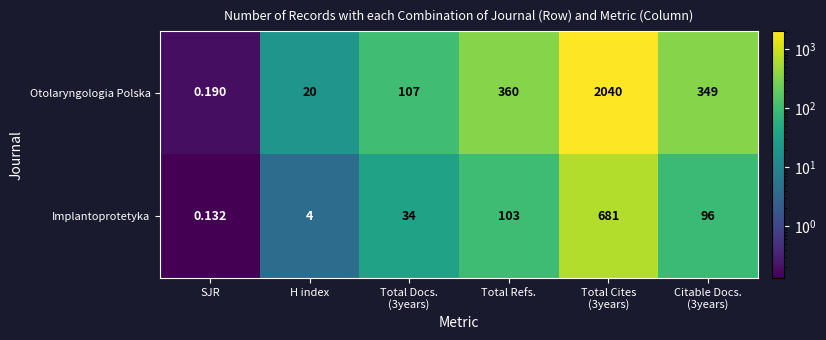

Which series has the widest spread of values?

Otolaryngologia Polska